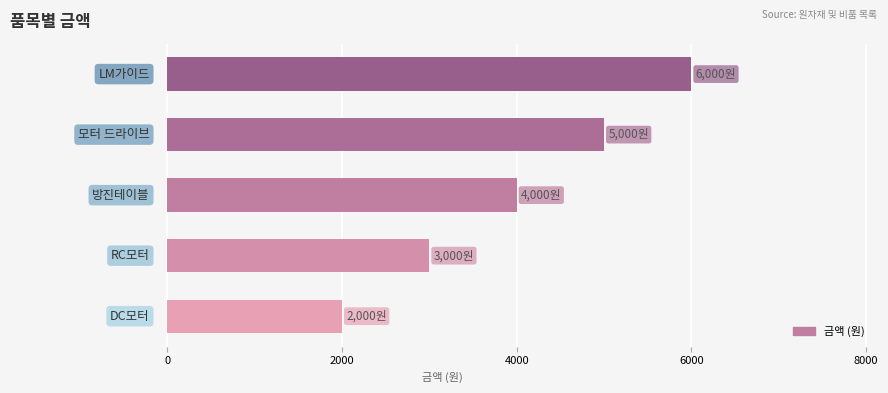

What is the maximum value shown in the chart?

6000